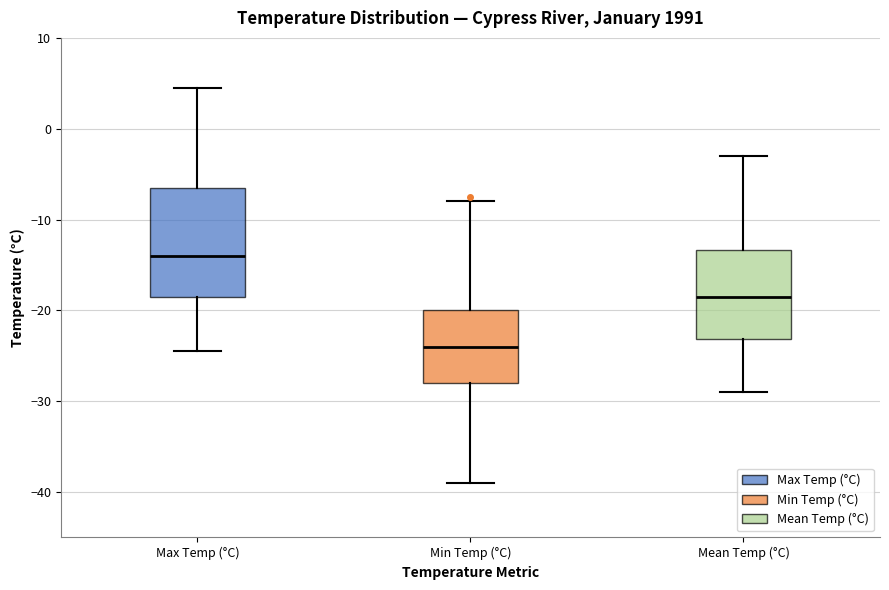

Which box is the tallest, from its lower edge to its upper edge?

Max Temp (°C)